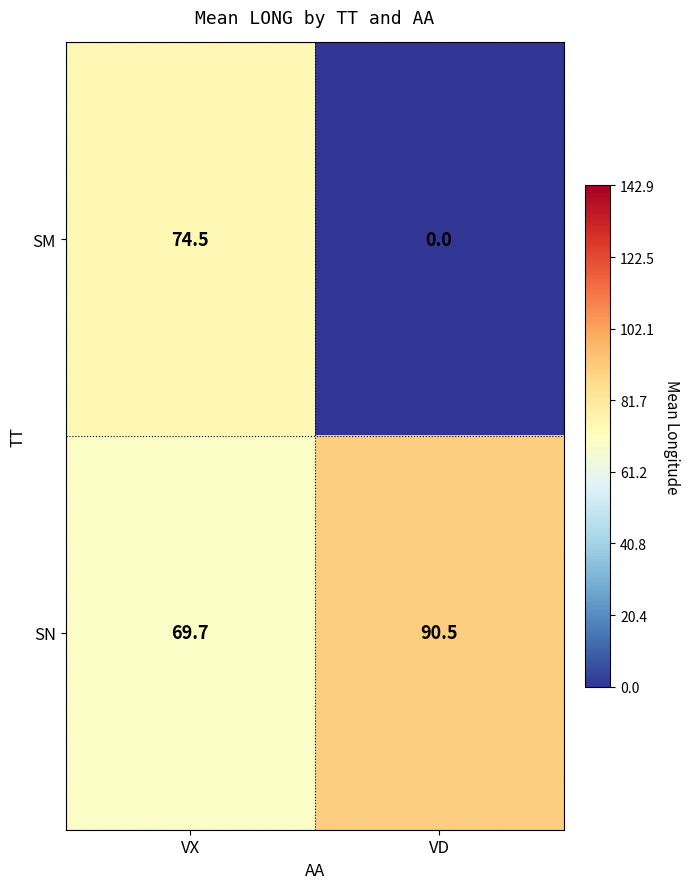

What is the difference between the highest and lowest values at VD?

90.5